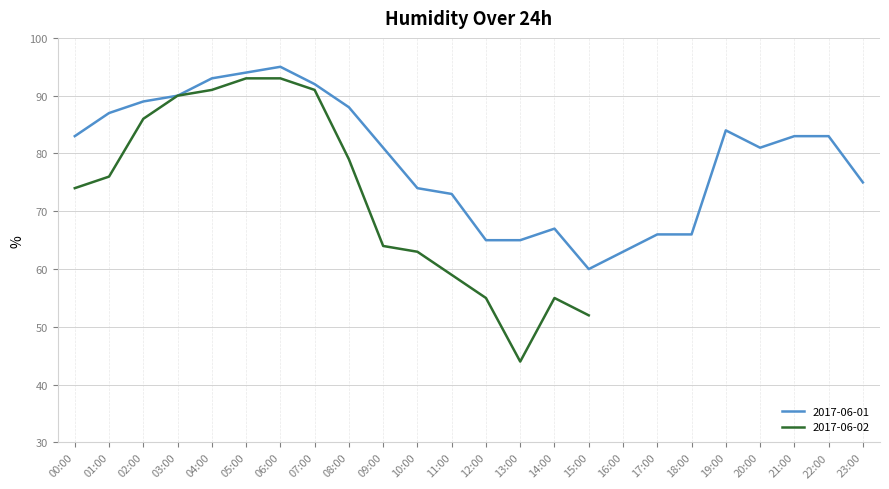

What is the maximum value for 2017-06-01?

95